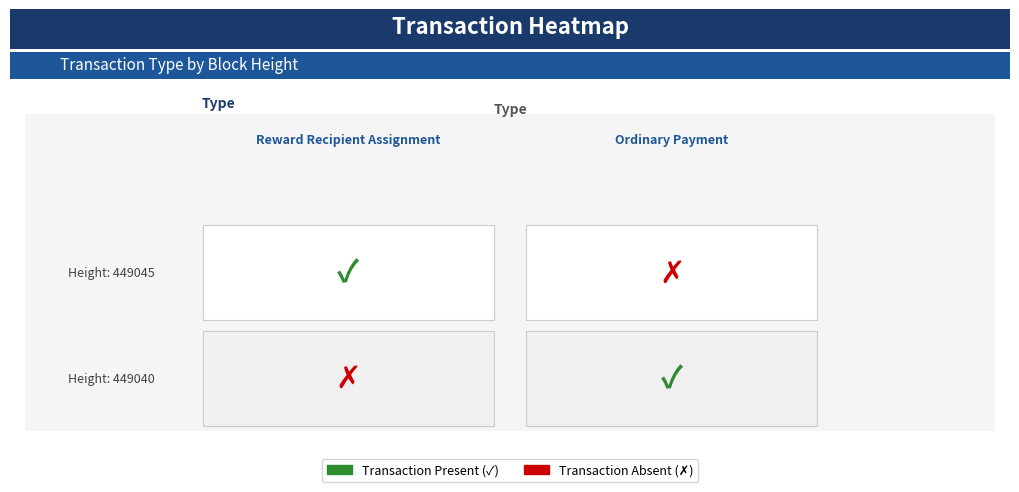

Which series has the largest total across all categories?

Reward Recipient Assignment